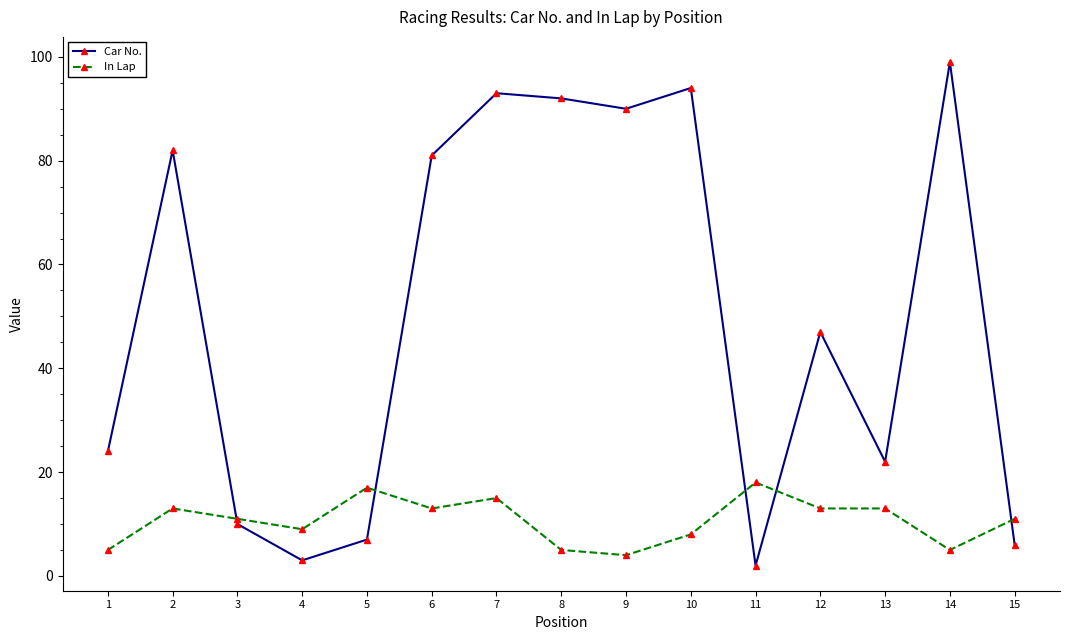

Reading left to right, list all the values displayed in this chart.

Car No.: 1=24	2=82	3=10	4=3	5=7	6=81	7=93	8=92	9=90	10=94	11=2	12=47	13=22	14=99	15=6
In Lap: 1=5	2=13	3=11	4=9	5=17	6=13	7=15	8=5	9=4	10=8	11=18	12=13	13=13	14=5	15=11